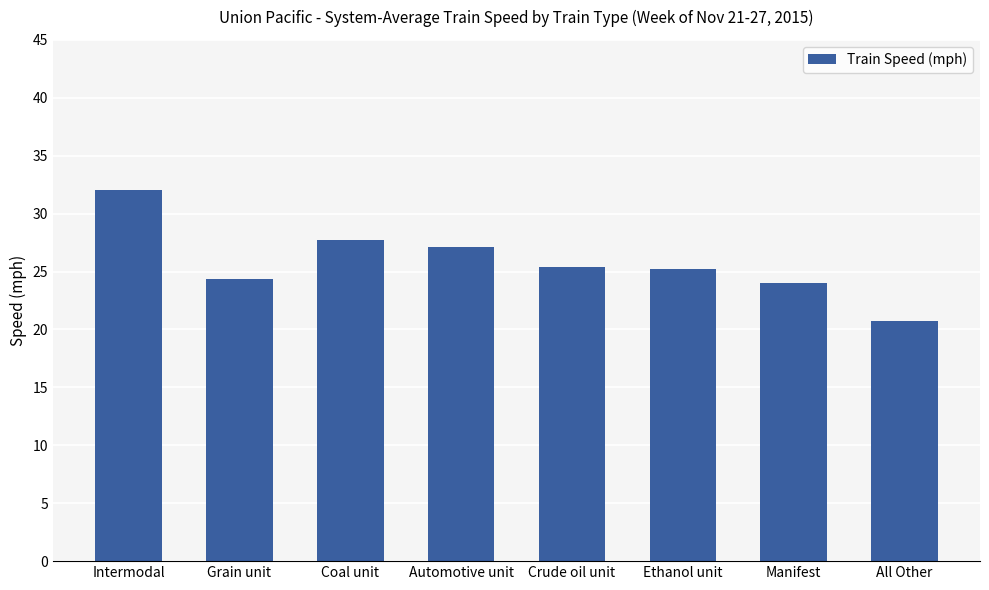

Which has a higher value, Grain unit or Crude oil unit?

Crude oil unit